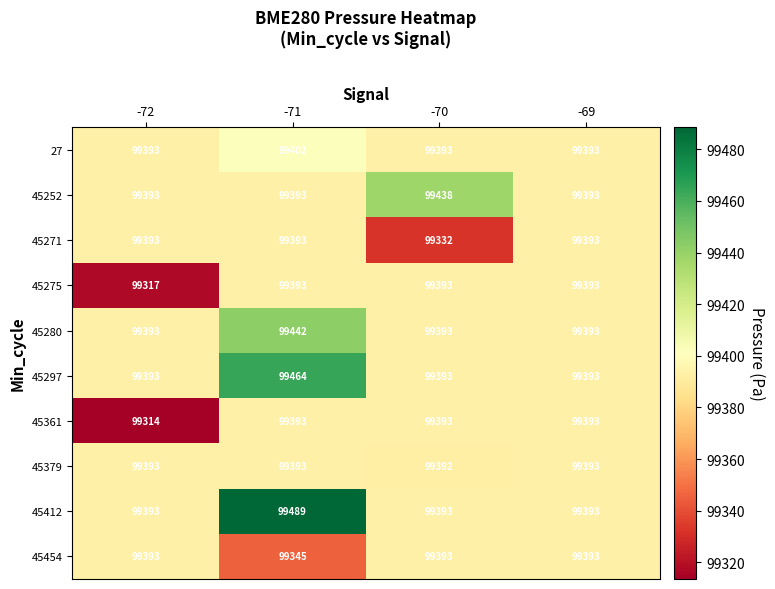

What is the difference between the maximum and second lowest values in the 45280 series?

49